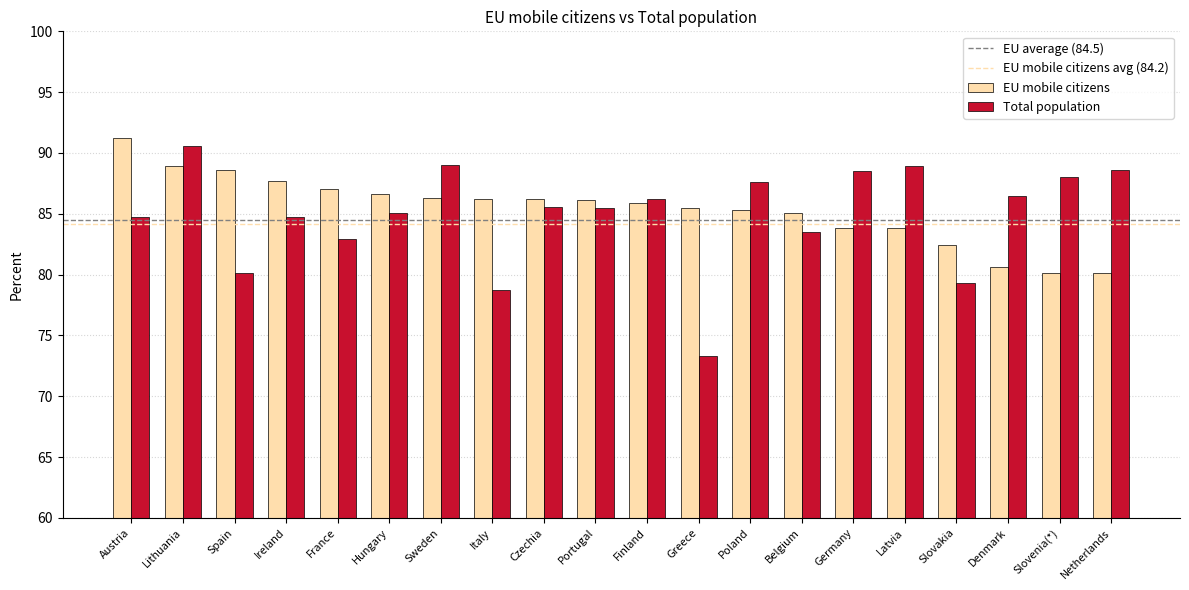

True or false: EU mobile citizens has a value of 36.5 at Czechia.

False